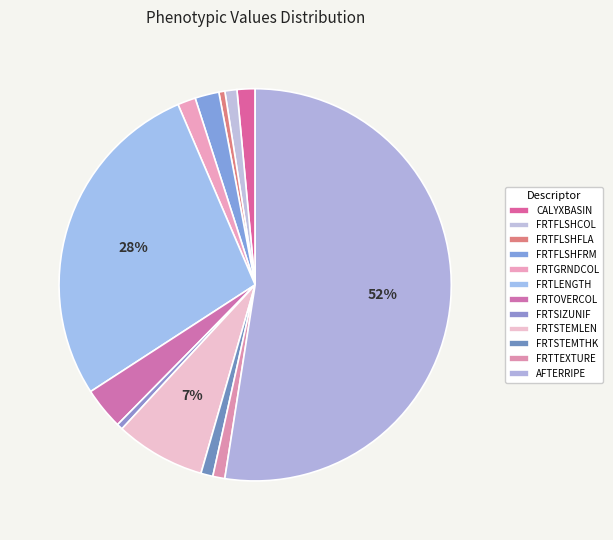

How many segments does this pie chart have?

12